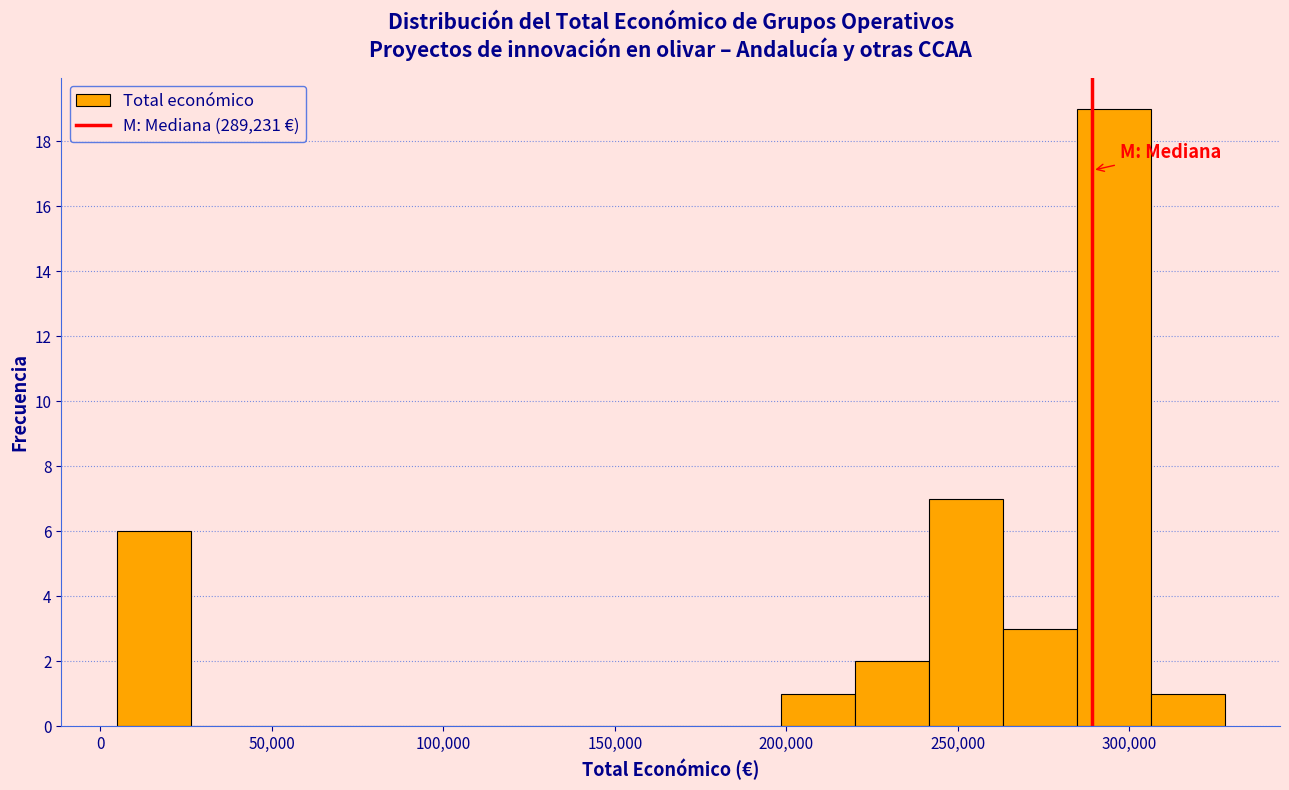

Which range on the x-axis has the tallest bar?

285000 to 305000